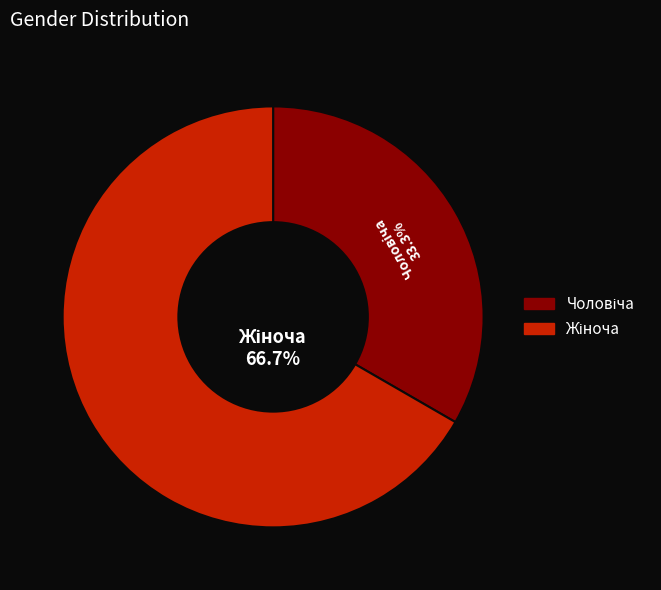

Does any single category account for the majority?

Yes